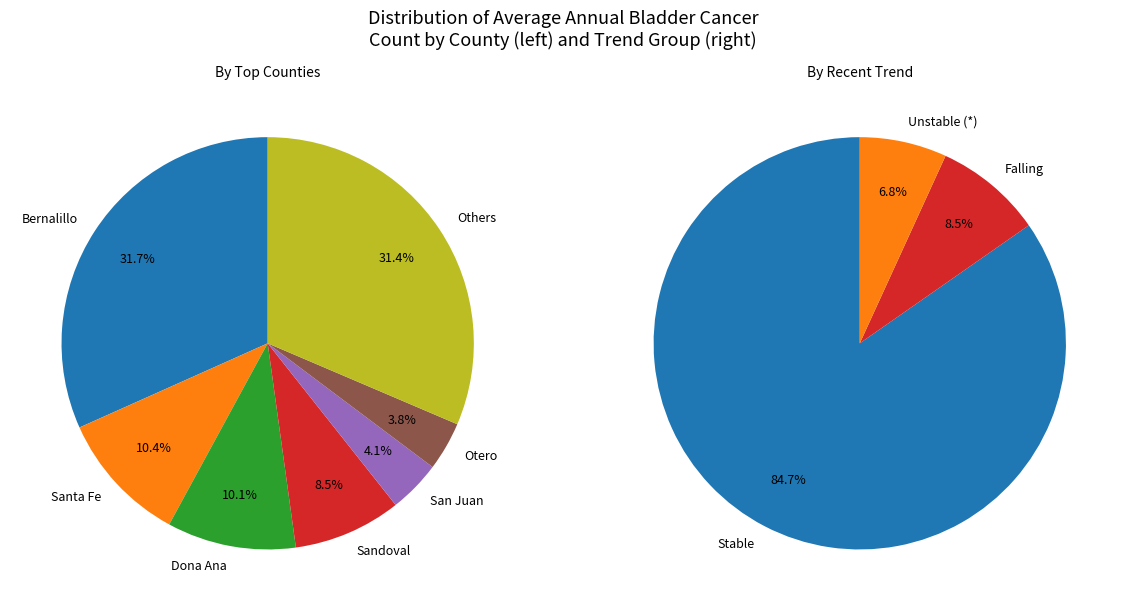

Is it true that Valencia is 14% of the pie?

False